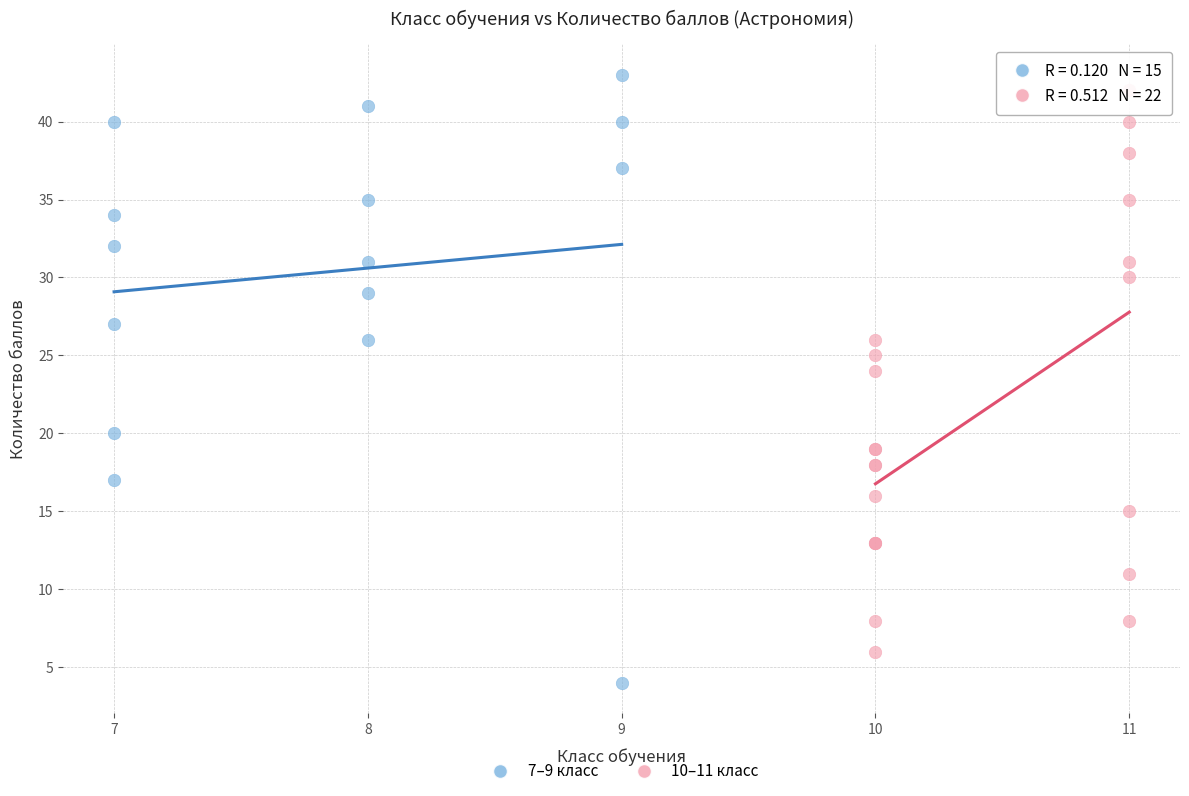

Which series has the largest Y range (max minus min)?

7–9 класс